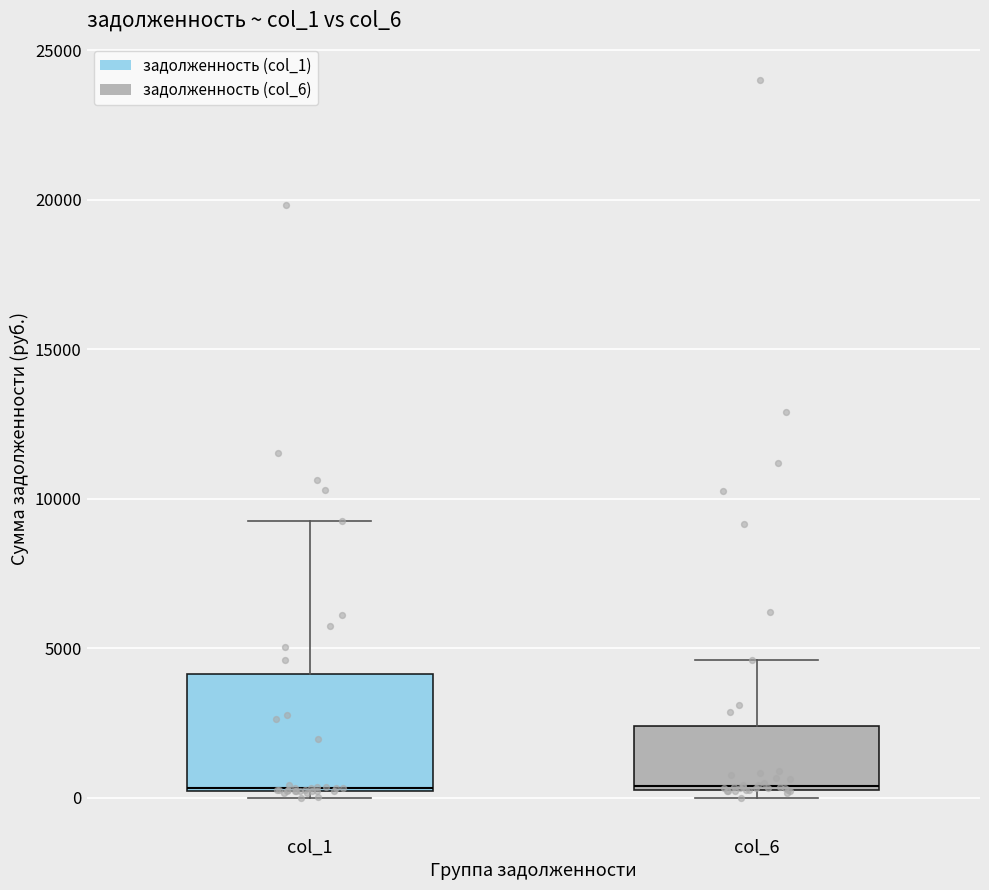

Reading left to right, read every box against the y-axis: the position of its median line, the range the box covers, and the ends of its whiskers. The values are not printed on the chart, so give them approximately, as read against the axis.

col_1: median 500, box 0 to 4000, whiskers 0 (just below the box's lower edge) to 9500
col_6: median 500, box 500 to 2500, whiskers 0 to 4500